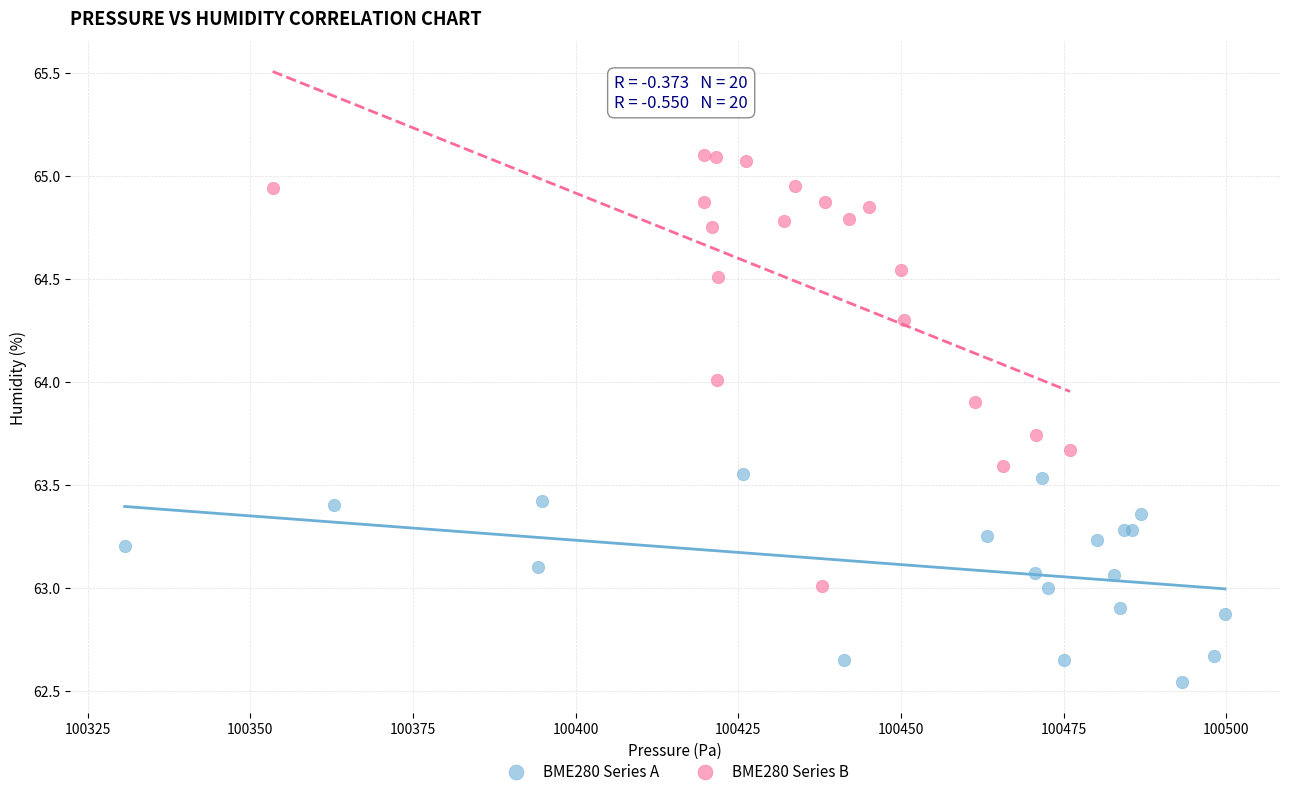

Which series reaches the maximum Y coordinate?

BME280 Series B